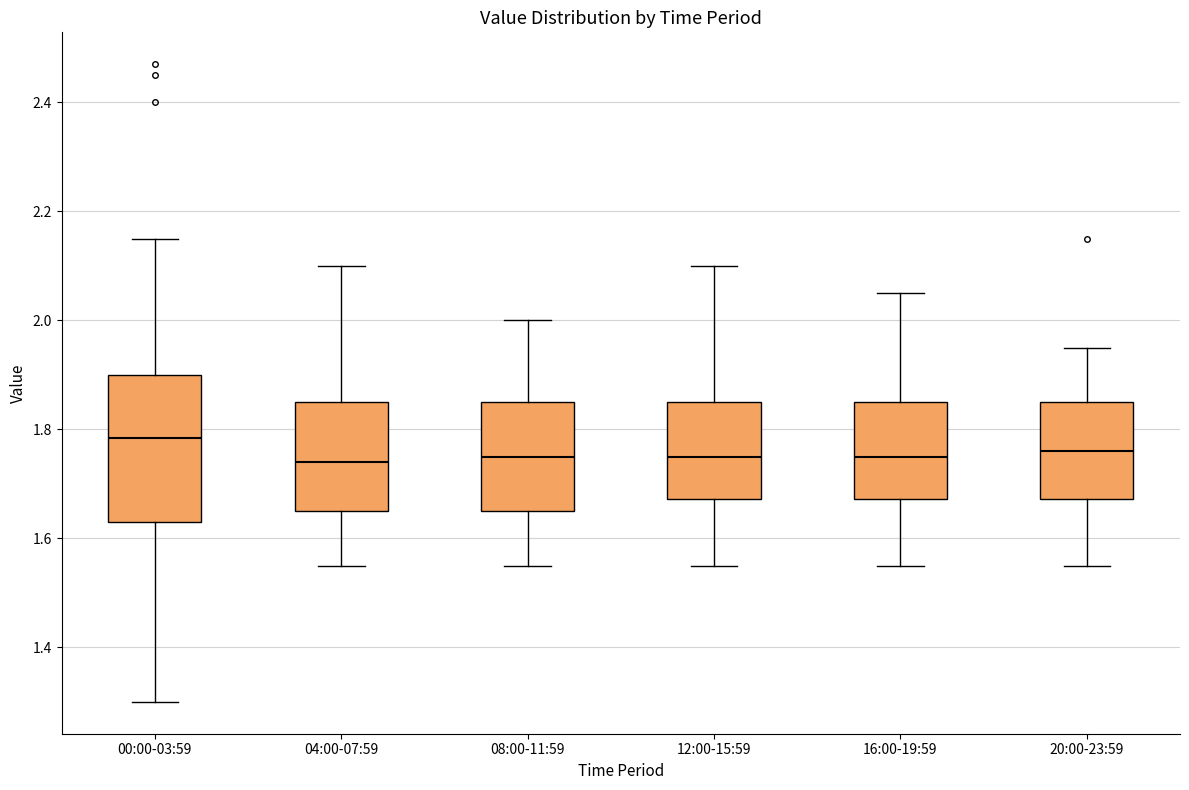

Reading left to right, transcribe this box plot: for each box, give where its median line is, the range the box spans, and where its two whiskers end, as read against the y-axis. The values are not printed on the chart, so give them approximately, as read against the axis.

00:00-03:59: median 1.78, box 1.64 to 1.90, whiskers 1.30 to 2.16
04:00-07:59: median 1.74, box 1.66 to 1.86, whiskers 1.56 to 2.10
08:00-11:59: median 1.76, box 1.66 to 1.86, whiskers 1.56 to 2.00
12:00-15:59: median 1.76, box 1.68 to 1.86, whiskers 1.56 to 2.10
16:00-19:59: median 1.76, box 1.68 to 1.86, whiskers 1.56 to 2.06
20:00-23:59: median 1.76, box 1.68 to 1.86, whiskers 1.56 to 1.96